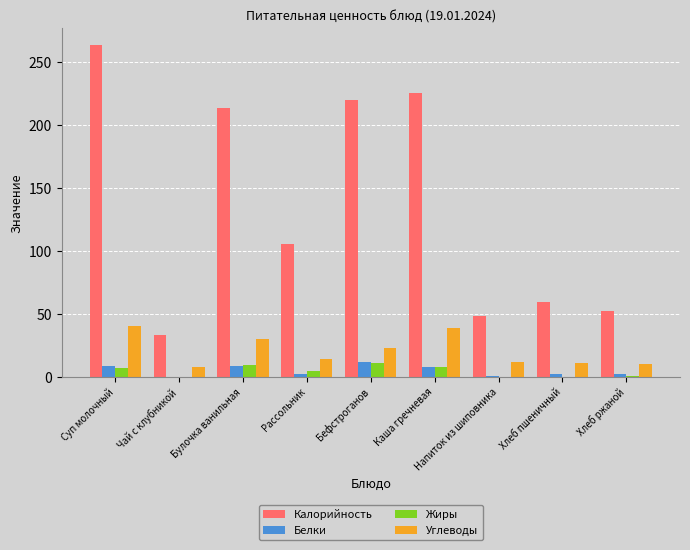

Between Чай с клубникой and Напиток из шиповника, which series saw the biggest shift?

Калорийность